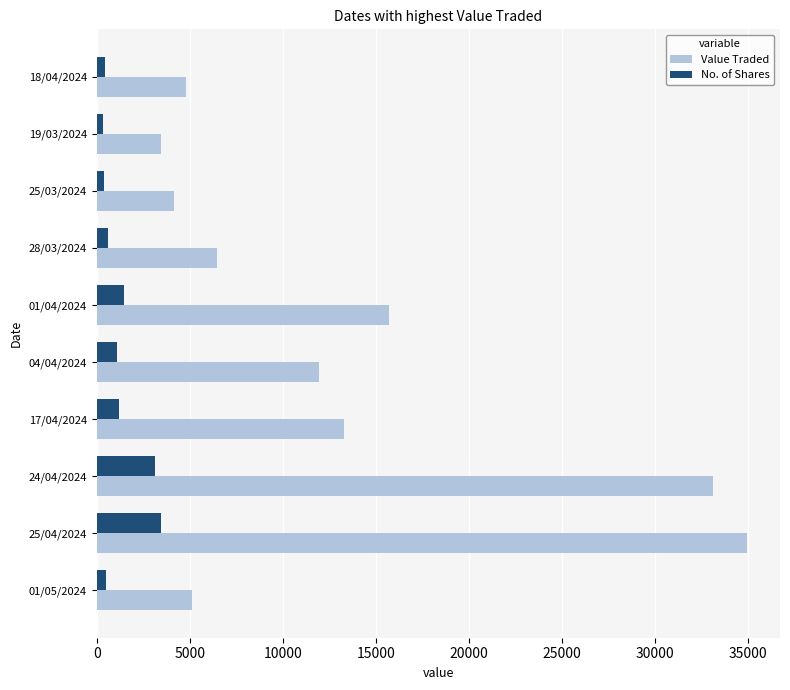

What is the average value of the No. of Shares series?

1271